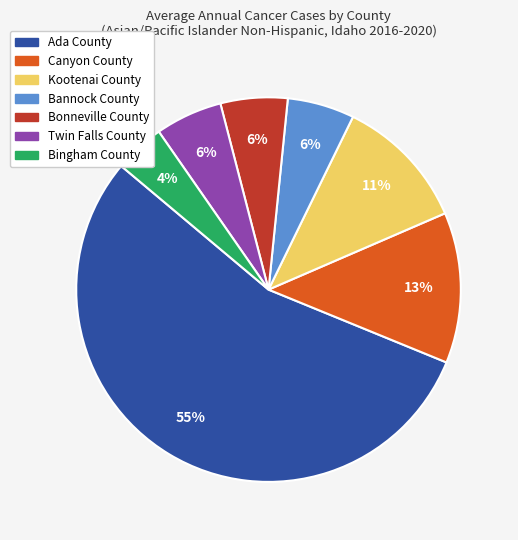

To the nearest percent, what is the average slice percentage?

14%